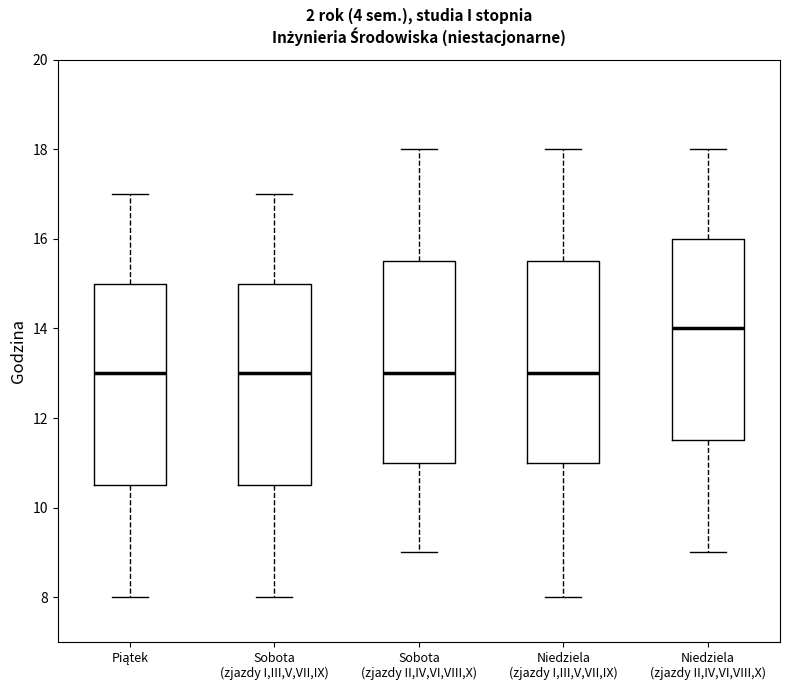

Which box's median line is the highest?

Niedziela (zjazdy II,IV,VI,VIII,X)